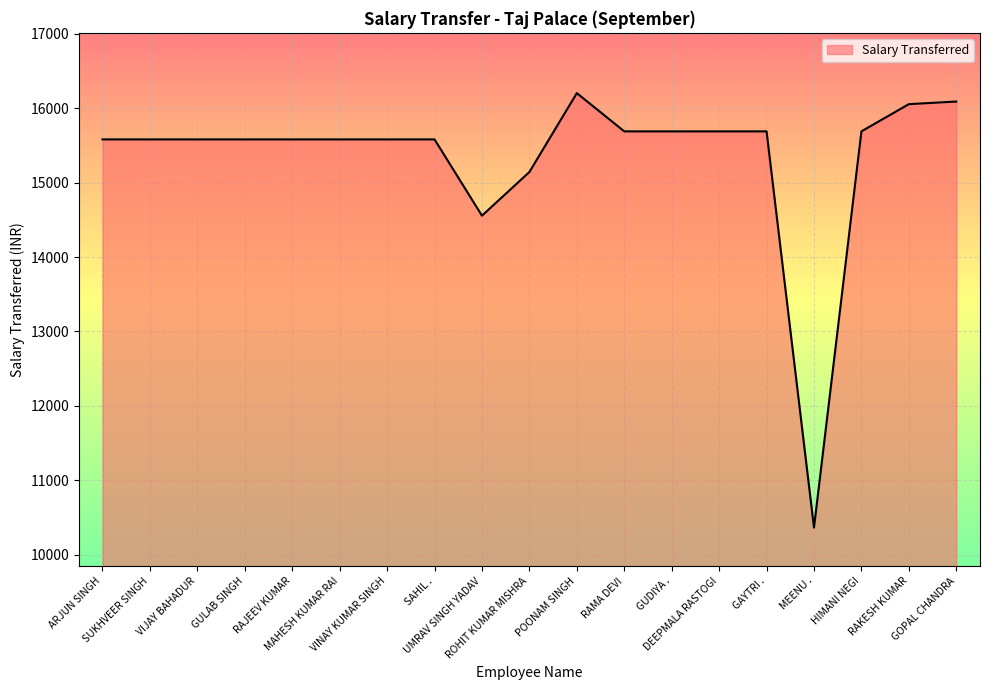

How many values are below 15581?

3